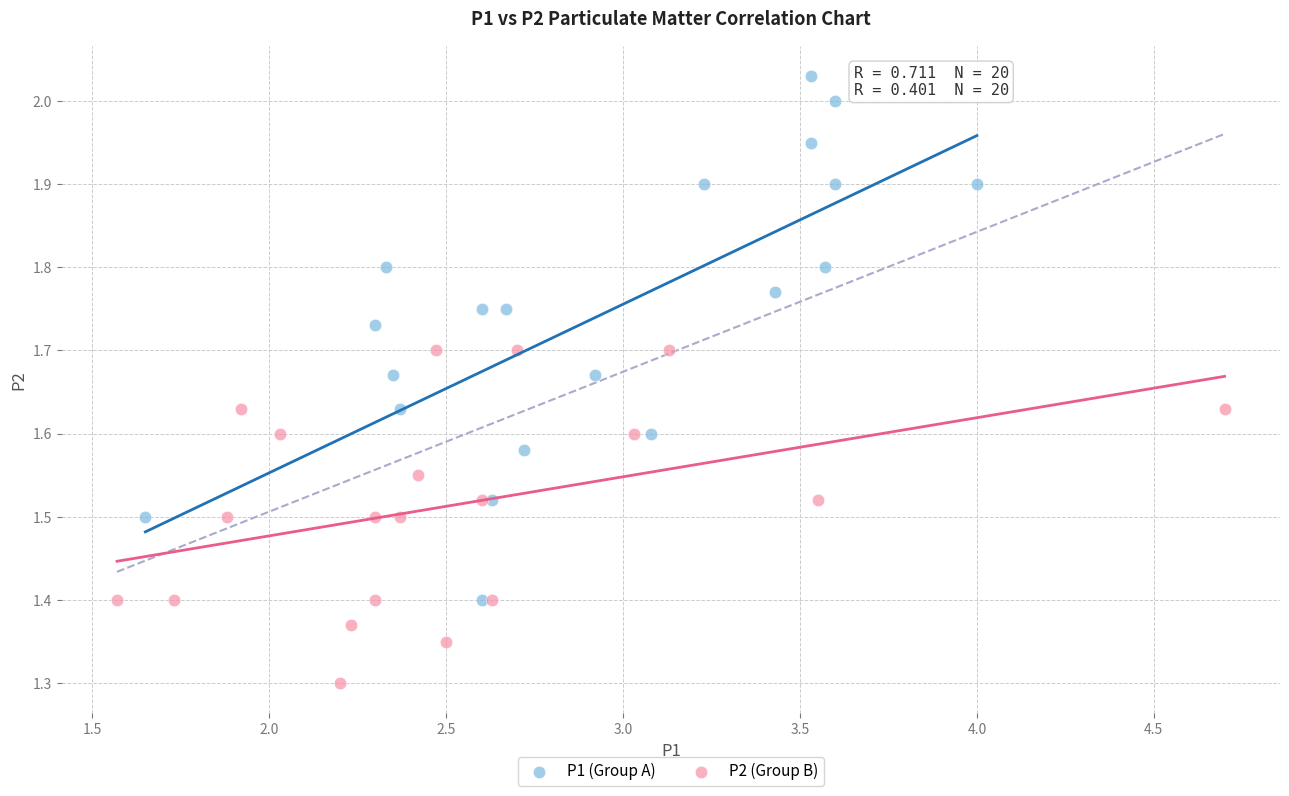

Which series has the widest spread of Y values?

P1 (Group A)